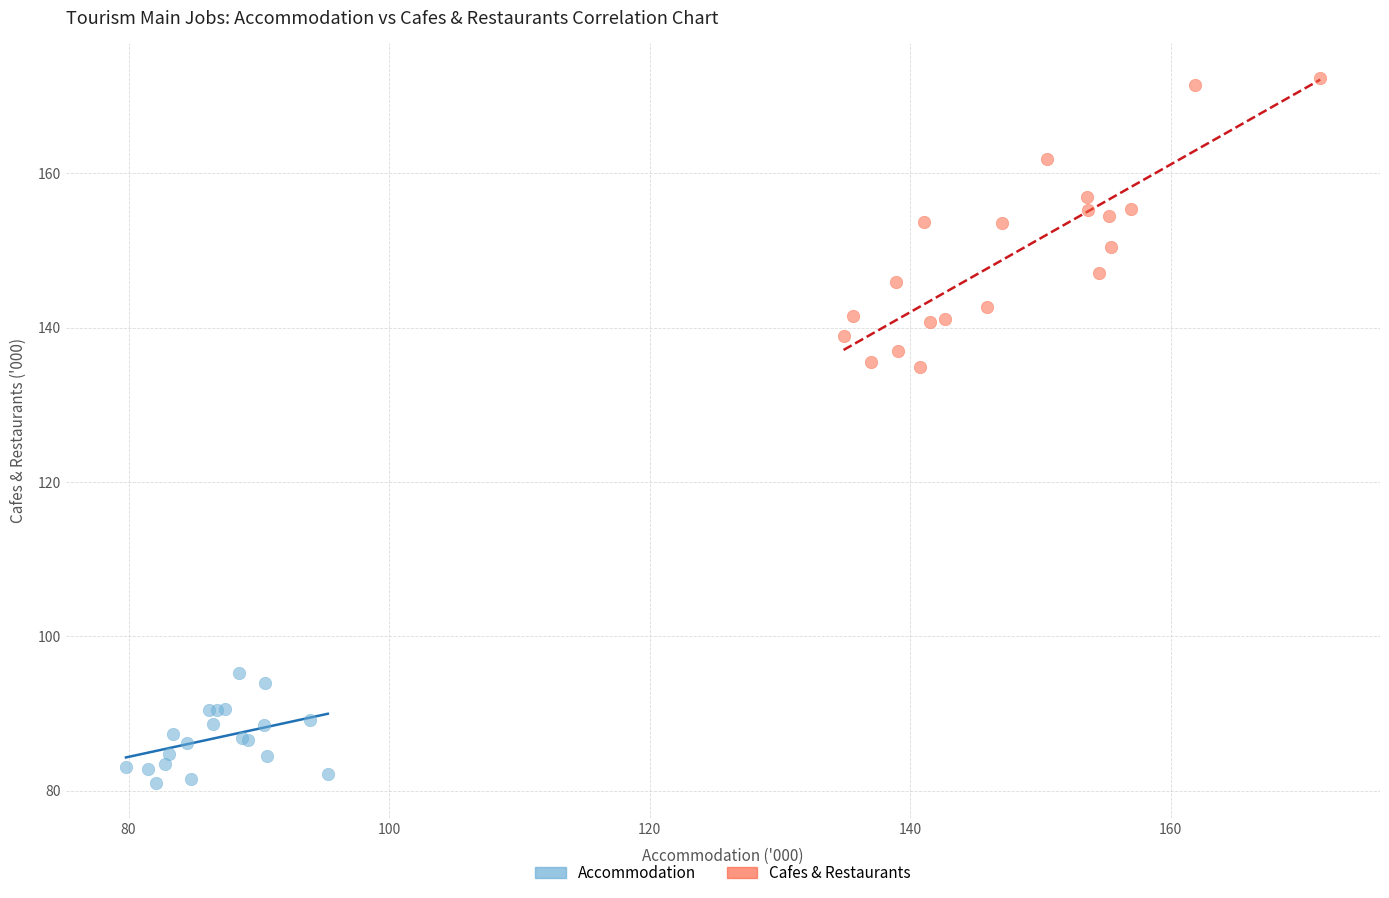

Which series contains the lowest Y value?

Accommodation